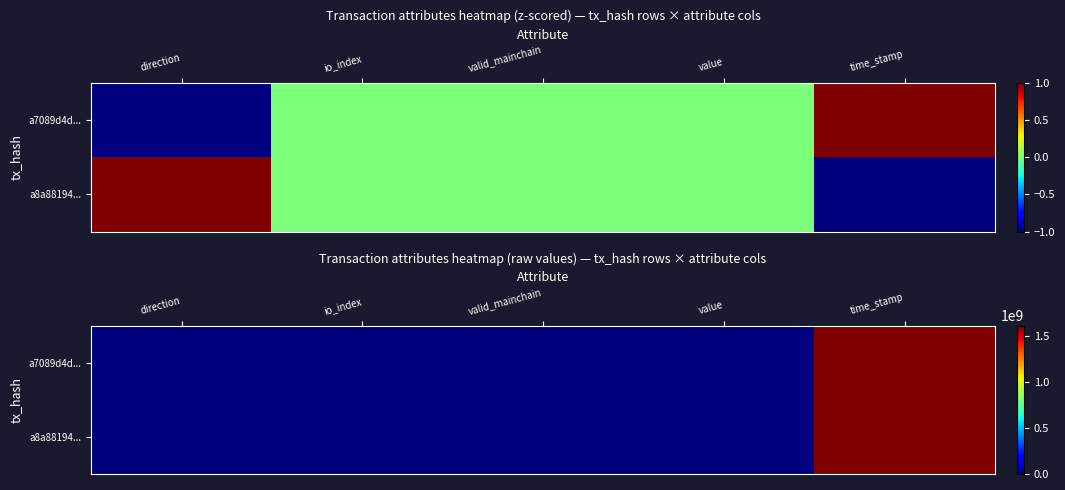

True or false: a7089d4d... has a value of -1.0 at direction.

True